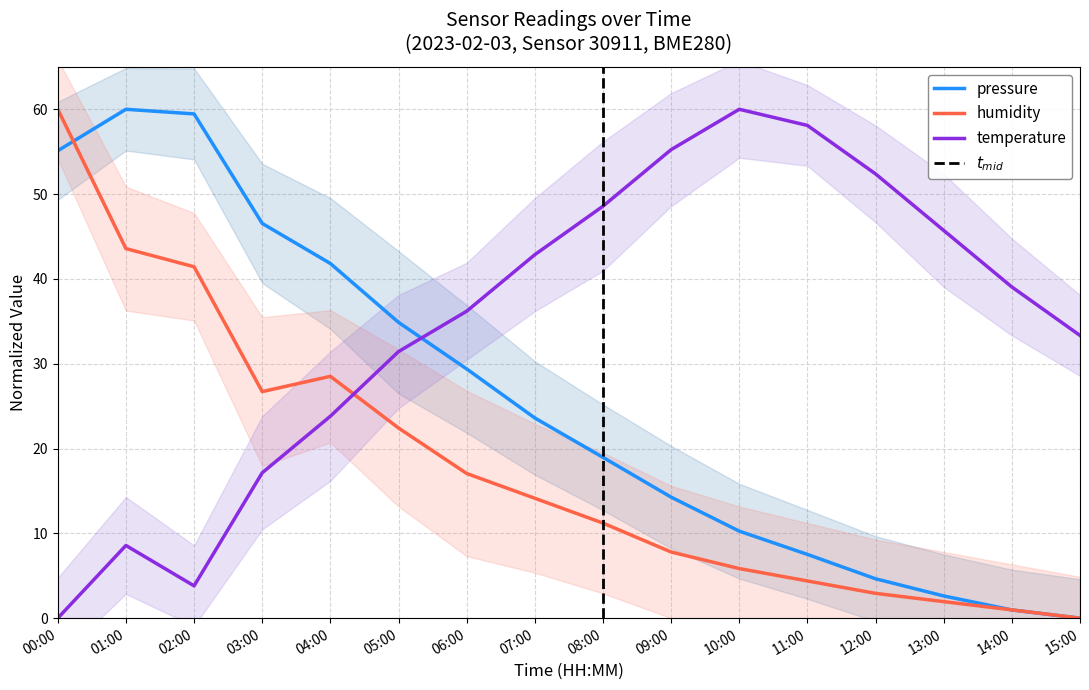

How many data points in pressure are less than 23?

8